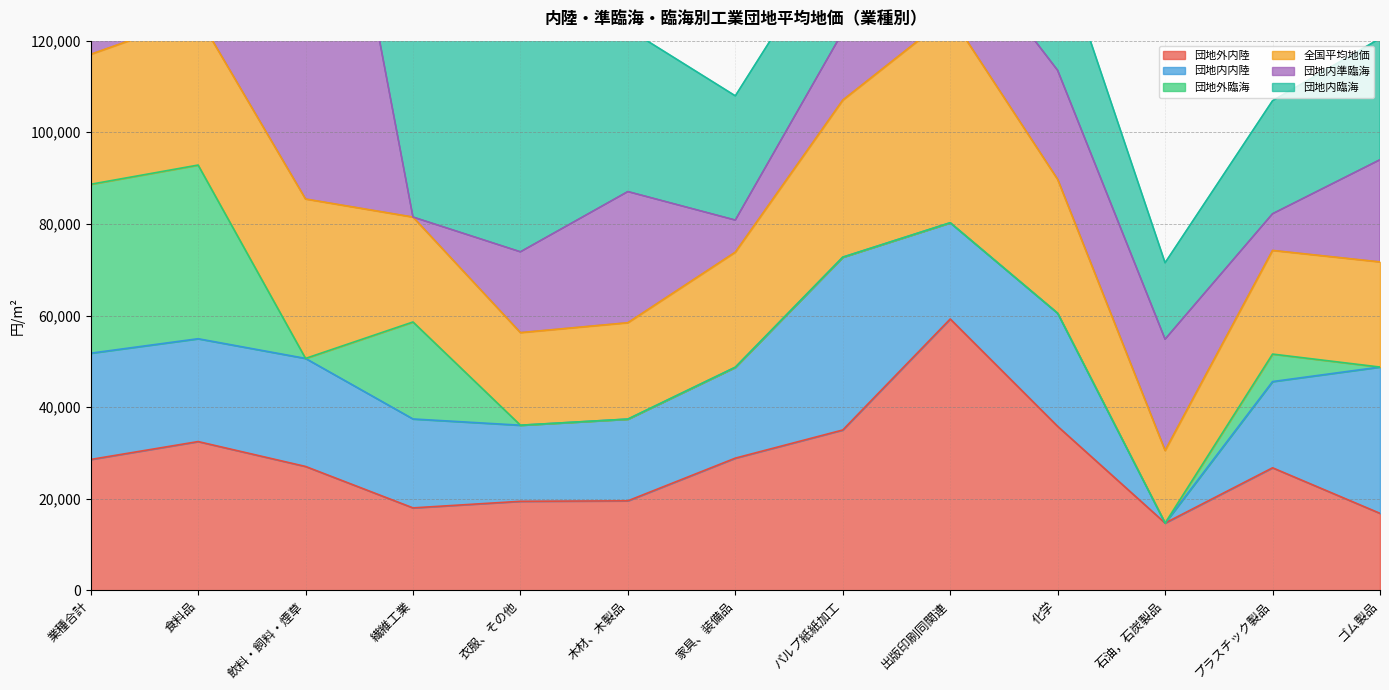

Is it true that 団地外内陸 equals 35013 at パルプ紙紙加工?

True